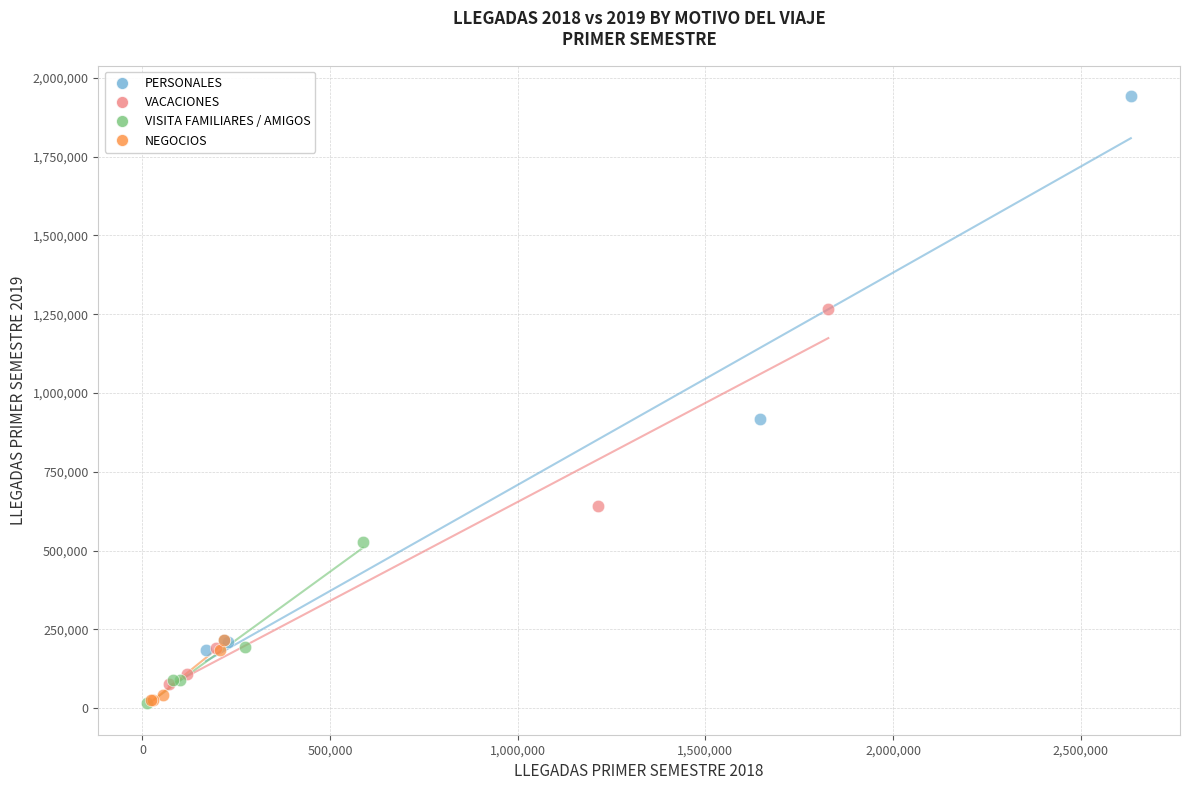

What are all the series names shown in the legend?

PERSONALES, VACACIONES, VISITA FAMILIARES / AMIGOS, NEGOCIOS